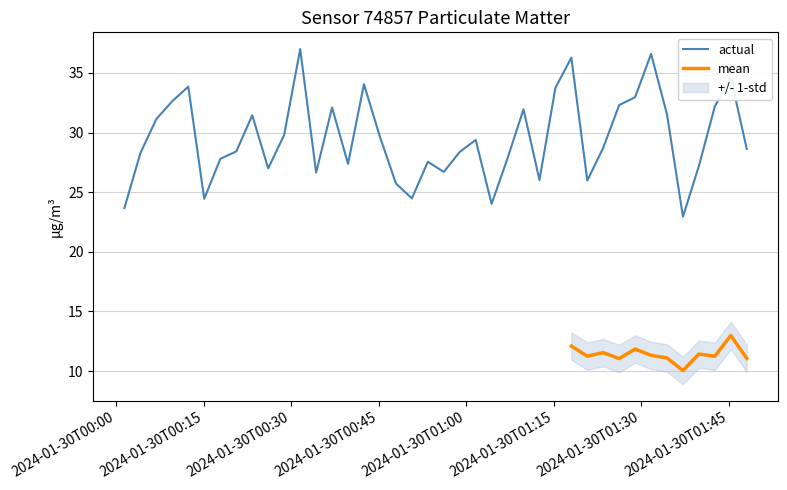

What is the smallest value displayed?

22.9